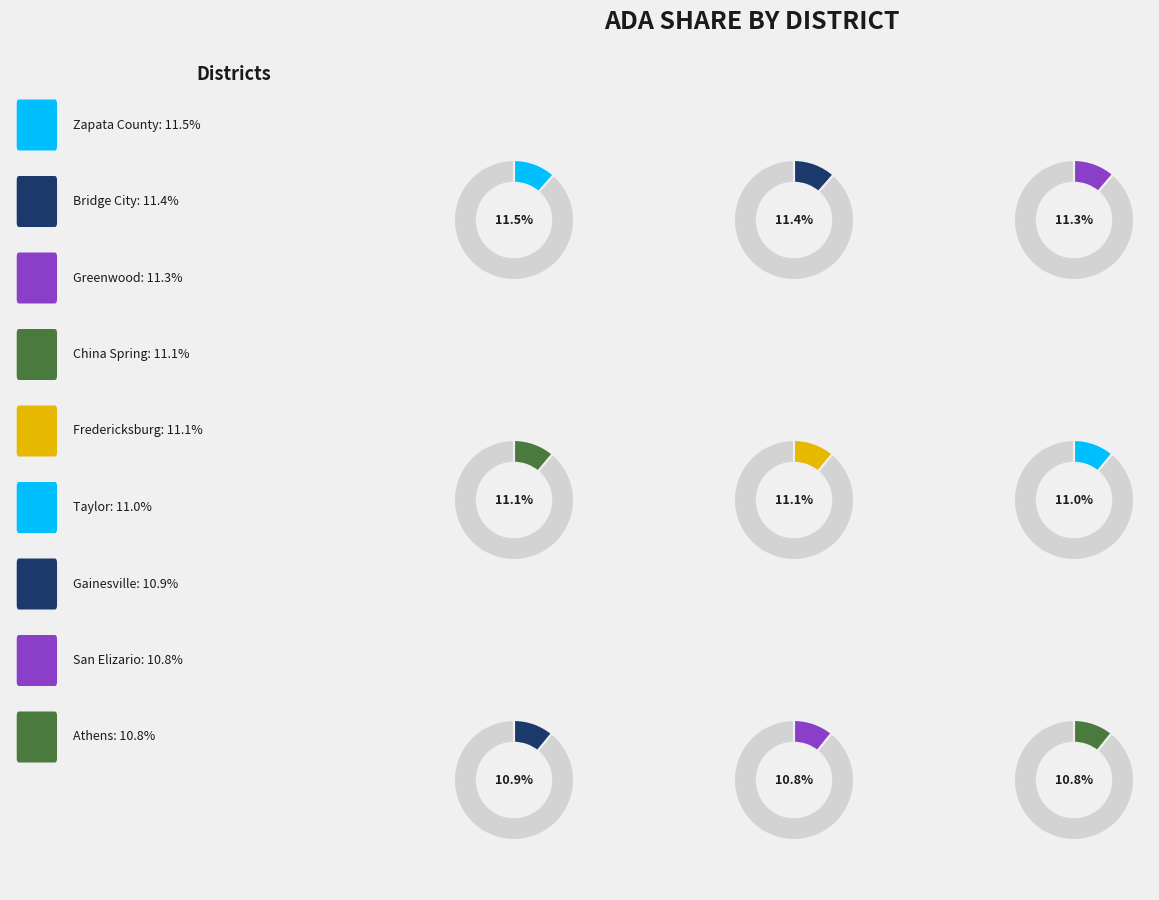

To the nearest percent, what is the average slice percentage?

11%